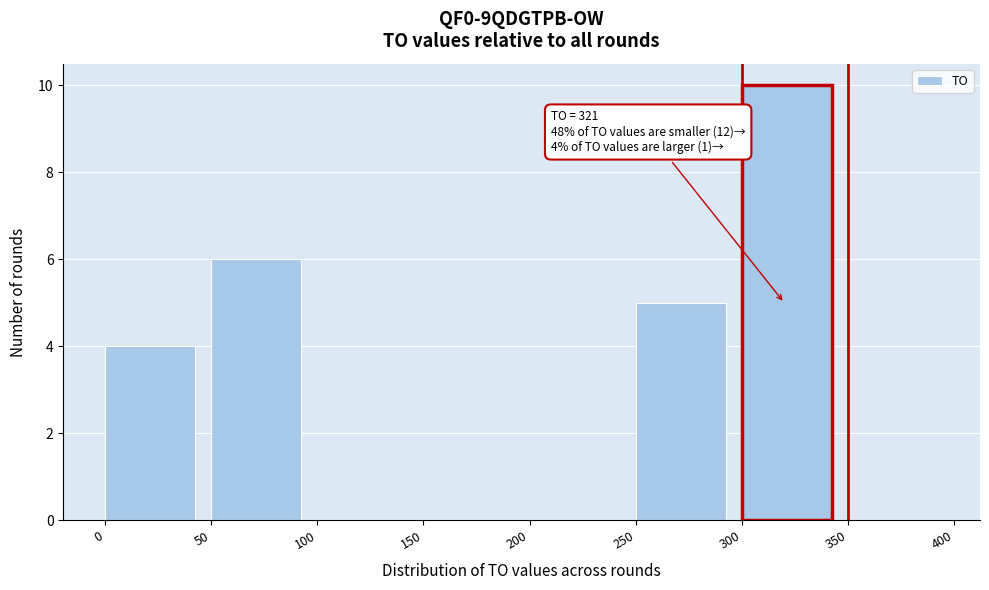

Over which range of the x-axis is the bar tallest?

300 to 350